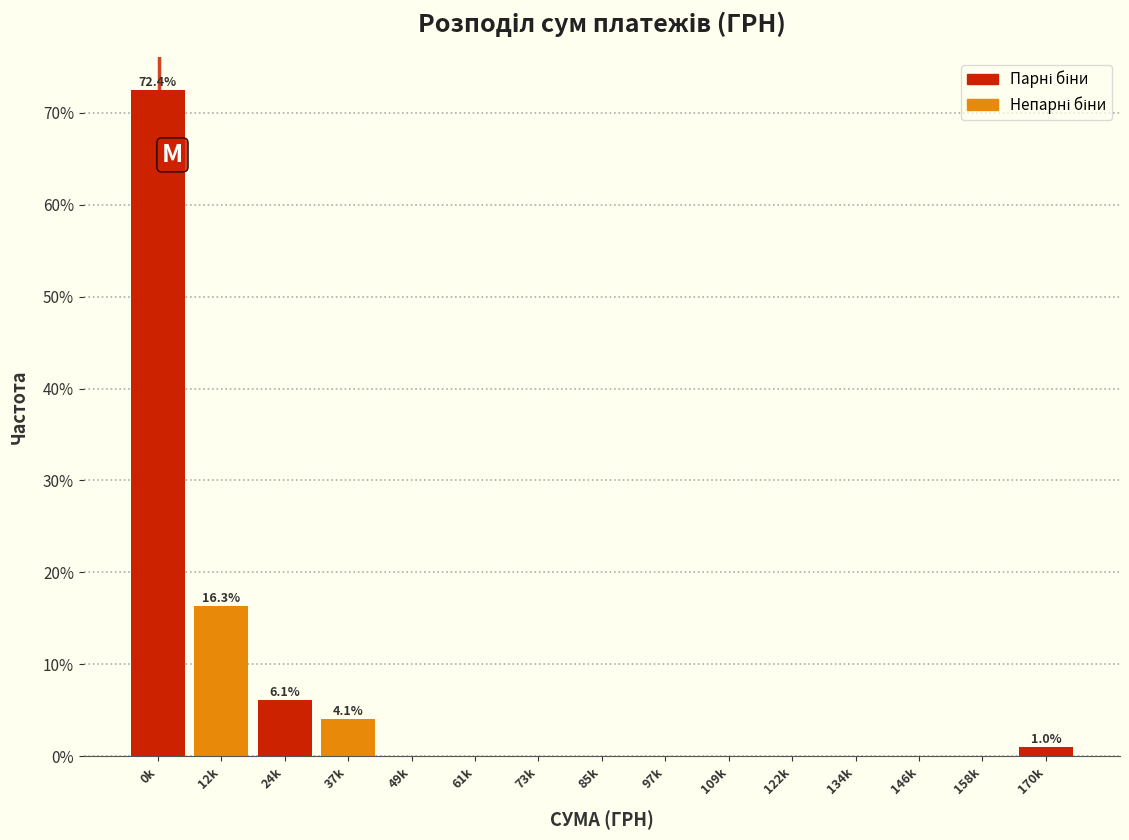

Reading right to left, list all the values displayed in this chart.

170k=1.0	158k=0.0	146k=0.0	134k=0.0	122k=0.0	109k=0.0	97k=0.0	85k=0.0	73k=0.0	61k=0.0	49k=0.0	37k=4.1	24k=6.1	12k=16.3	0k=72.4